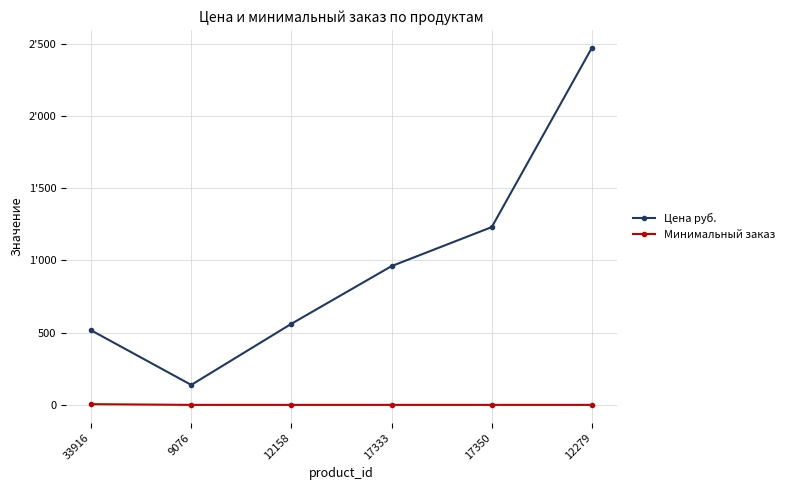

Reading right to left, list all the values displayed in this chart.

Цена руб.: 2472.0	1231.0	961.0	562.0	139.0	517.0
Минимальный заказ: 1.0	1.0	1.0	1.0	1.0	6.0